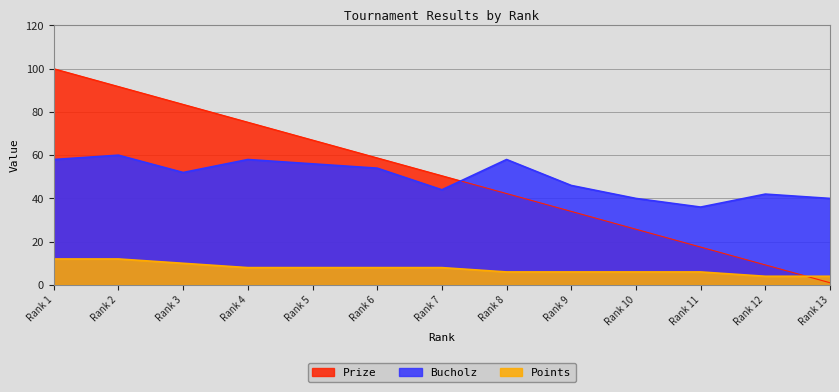

Between which two adjacent categories do Bucholz and Prize first intersect?

Rank 7 and Rank 8